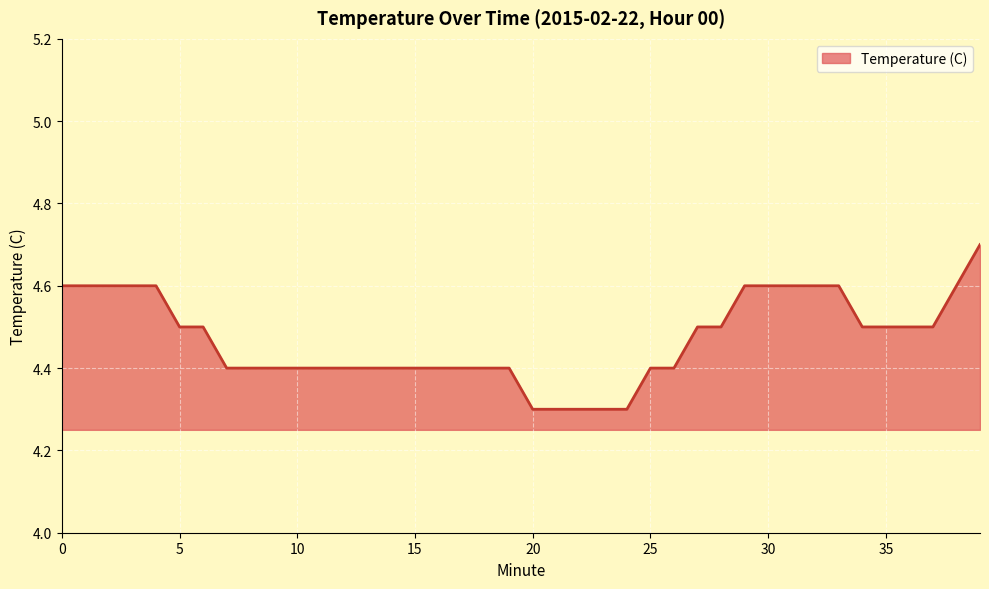

What is the difference between the maximum and minimum values?

0.4